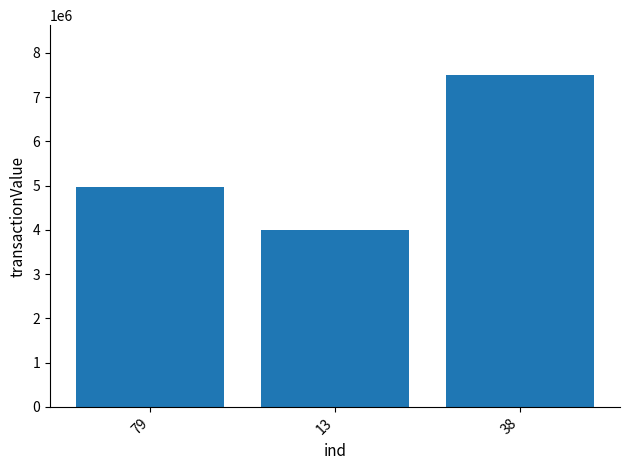

What is the maximum value shown in the chart?

7500000